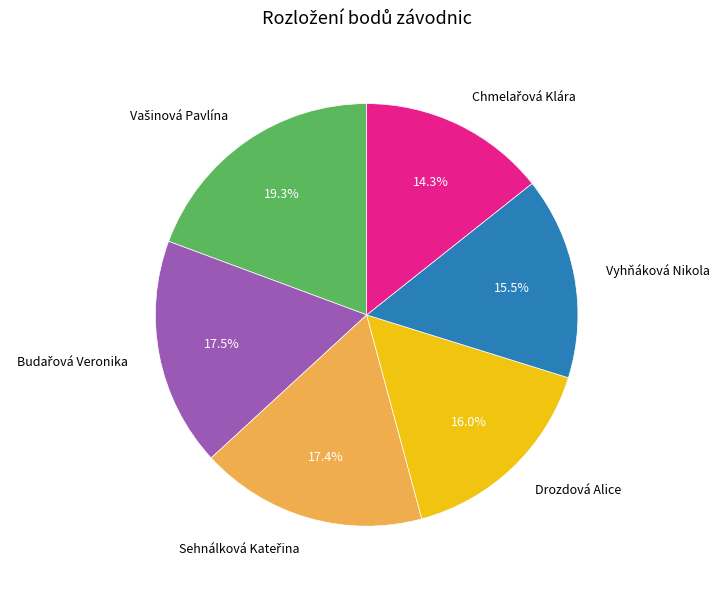

Is there any slice that represents more than half of the pie?

No